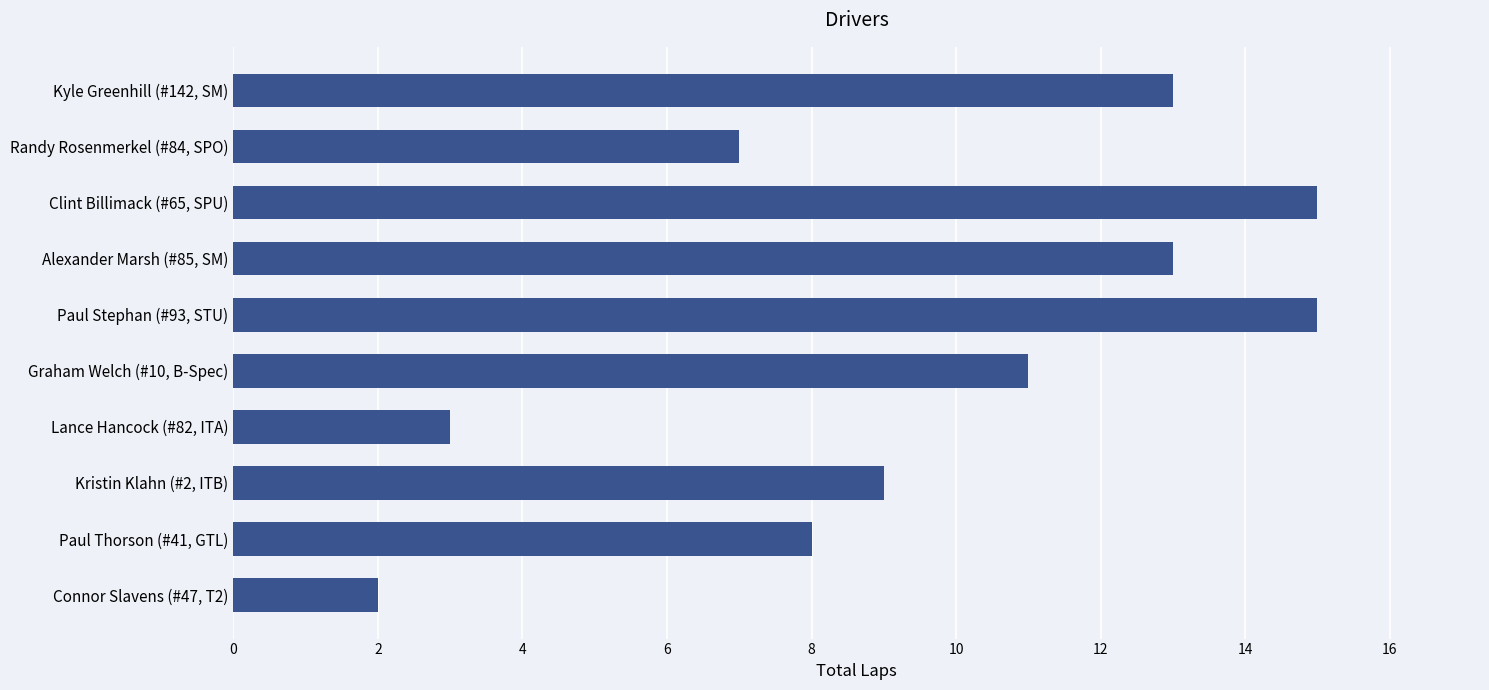

What is the difference between the maximum and minimum values?

13